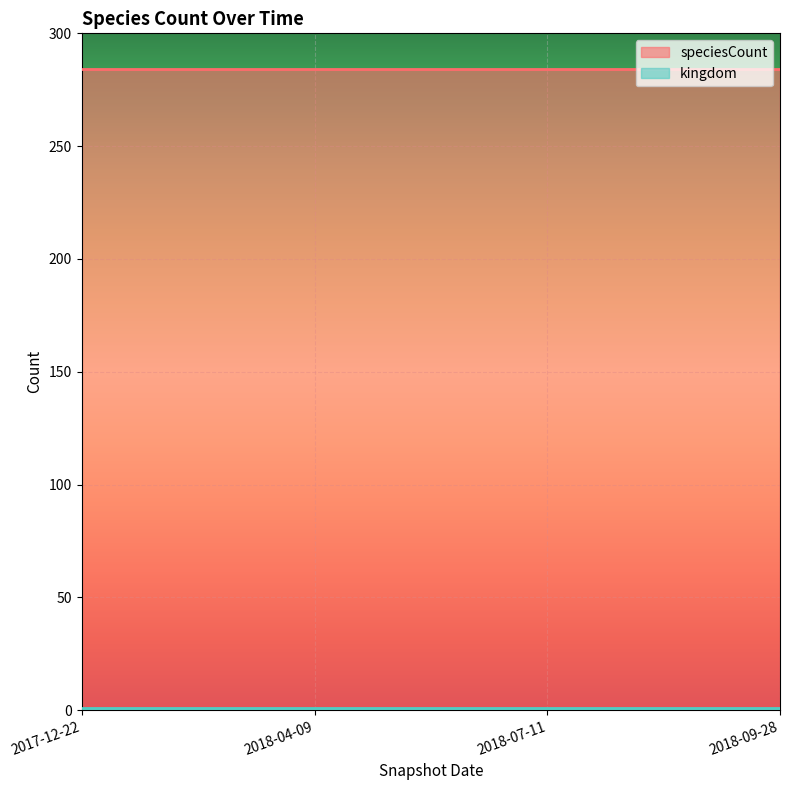

Rank the series by their average value, from lowest to highest.

kingdom, speciesCount